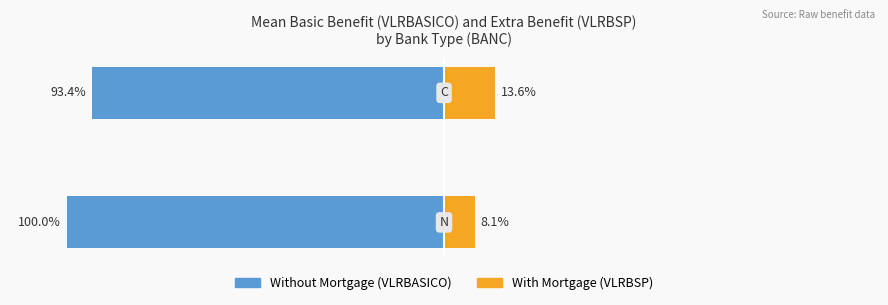

At how many categories does at least one series exceed -73?

2